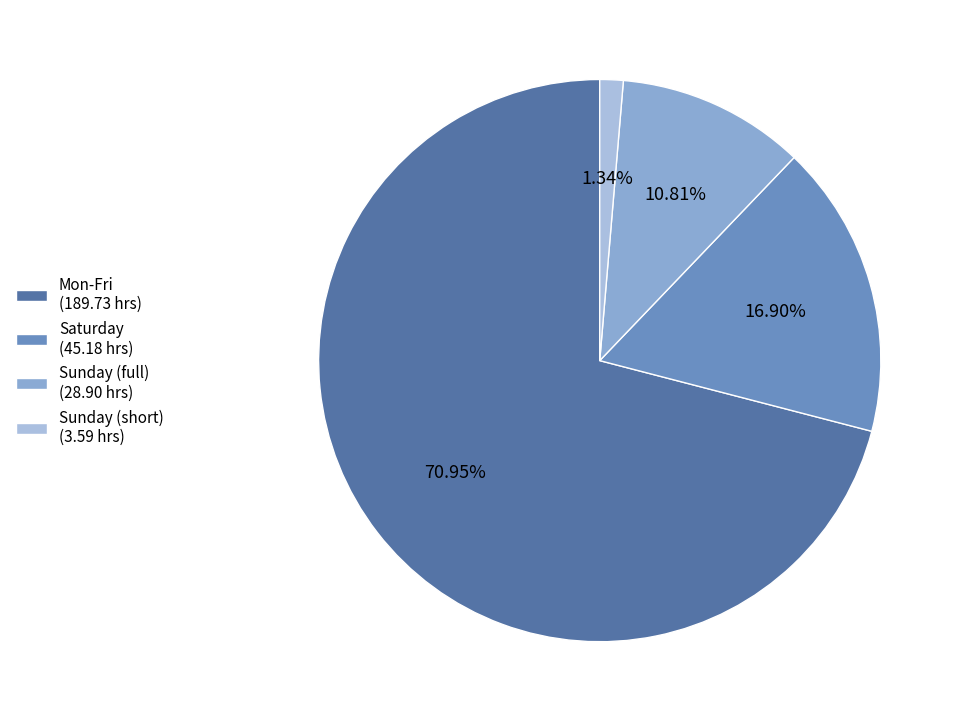

Rank the categories by value from highest to lowest.

Mon-Fri (189.73 hrs), Saturday (45.18 hrs), Sunday (full) (28.90 hrs), Sunday (short) (3.59 hrs)